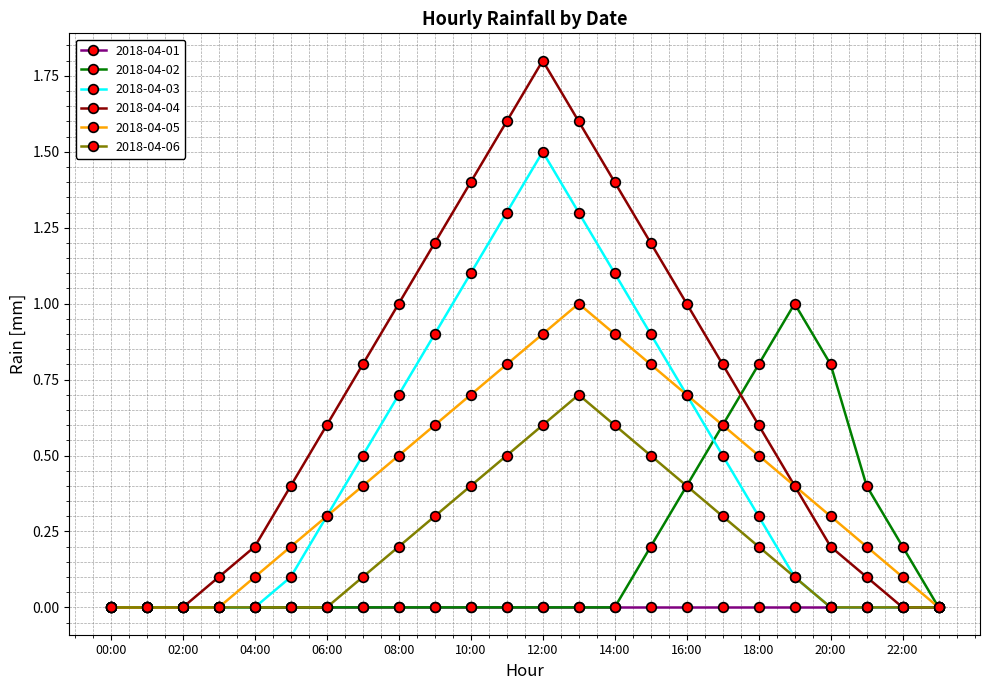

True or false: 2018-04-04 has more than 2 points higher than both neighbors.

False